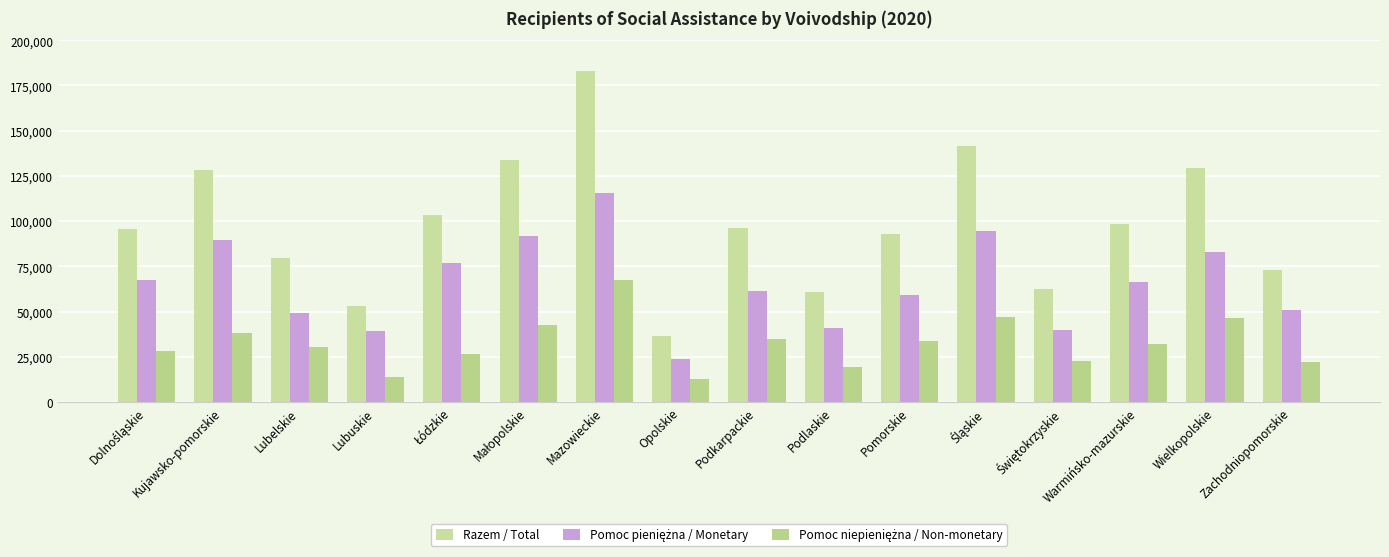

What is the value of the Pomoc niepieniężna / Non-monetary bar at the 9th from the left?

34603